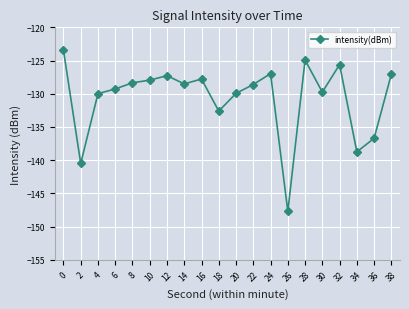

What is the value of the 17th point from the left?

-125.6